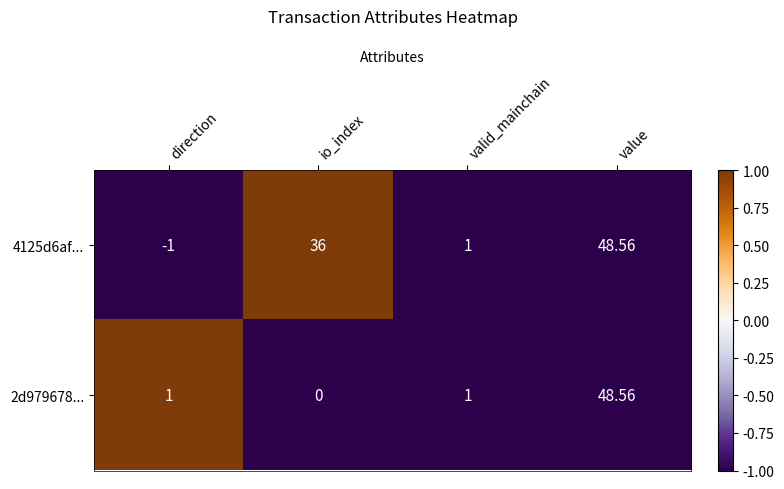

Where is 4125d6af... nearest to the value 23?

io_index